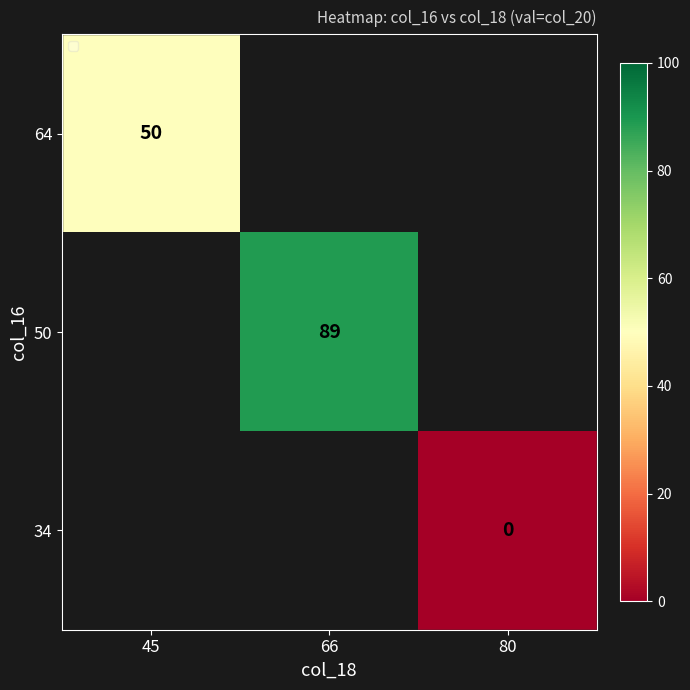

How many data points does each series have?

3